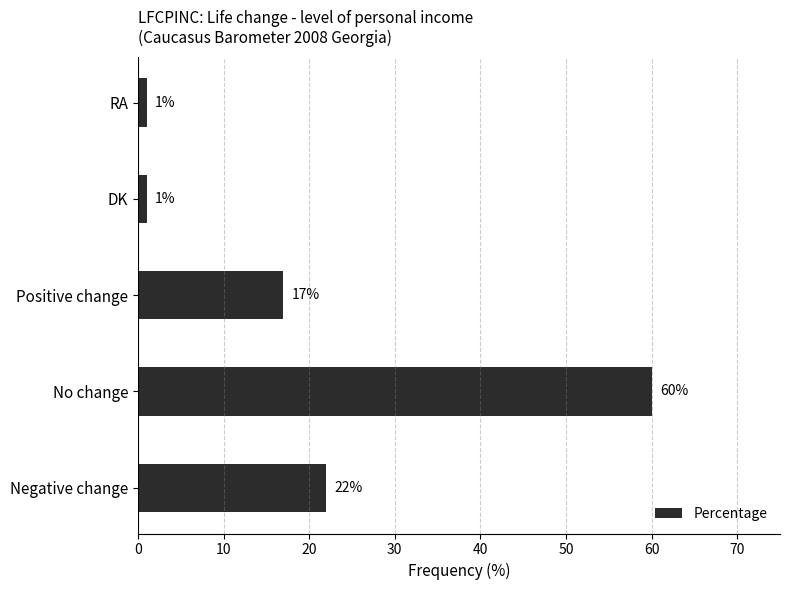

Reading bottom to top, what are all the values shown in this chart?

22	60	17	1	1